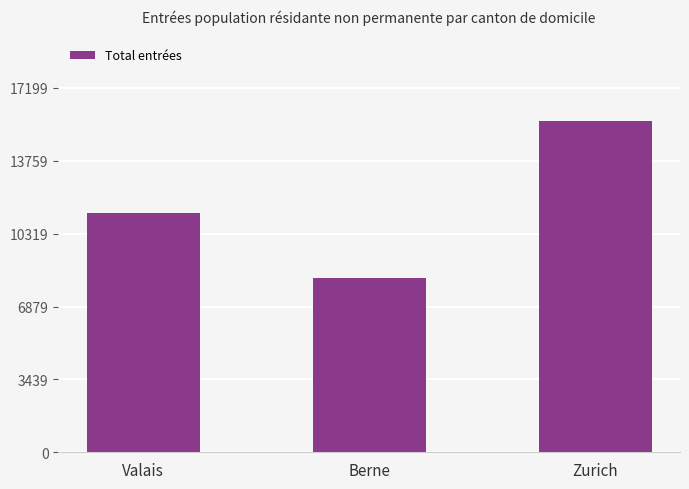

Reading right to left, extract all data points from this chart.

15636	8209	11288